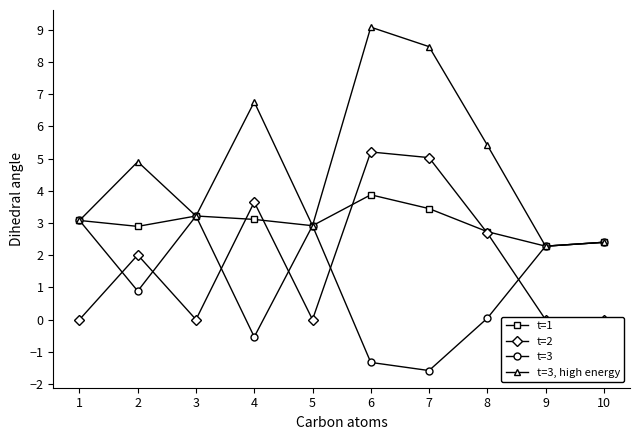

Reading left to right, transcribe all the data shown in this chart.

t=1: 3.1	2.9	3.2	3.1	2.9	3.9	3.4	2.7	2.3	2.4
t=2: 0.0	2.0	0.0	3.6	0.0	5.2	5.0	2.7	0.0	0.0
t=3: 3.1	0.9	3.2	-0.5	2.9	-1.3	-1.6	0.0	2.3	2.4
t=3, high energy: 3.1	4.9	3.2	6.8	2.9	9.1	8.5	5.4	2.3	2.4